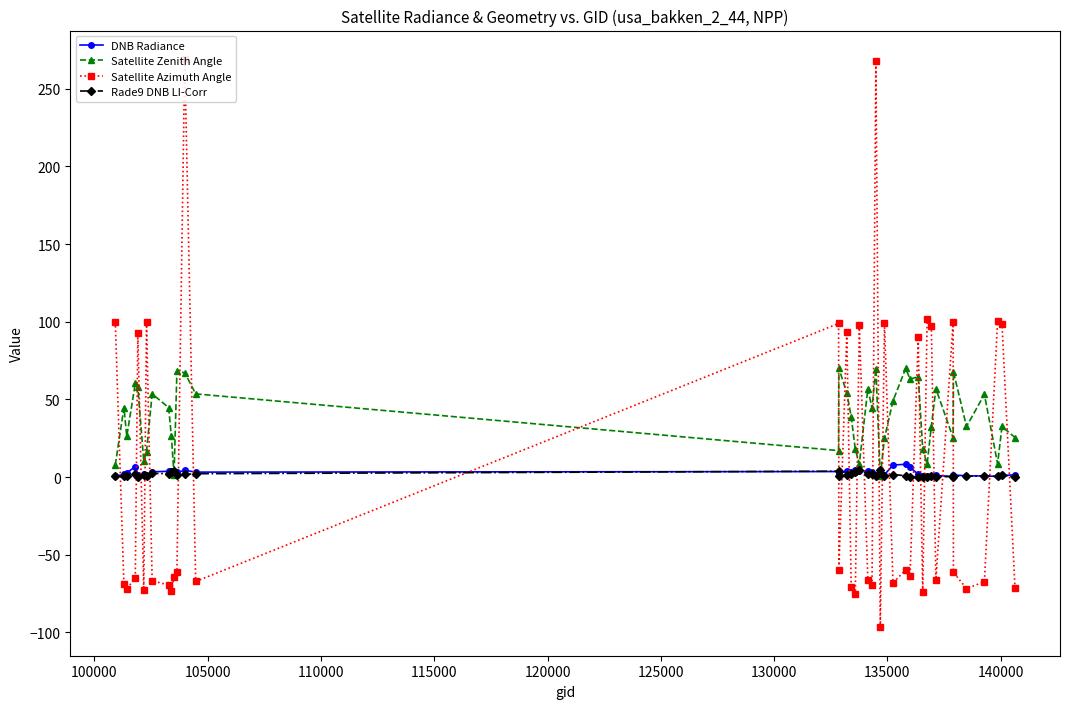

Does the chart have visible grid lines?

No